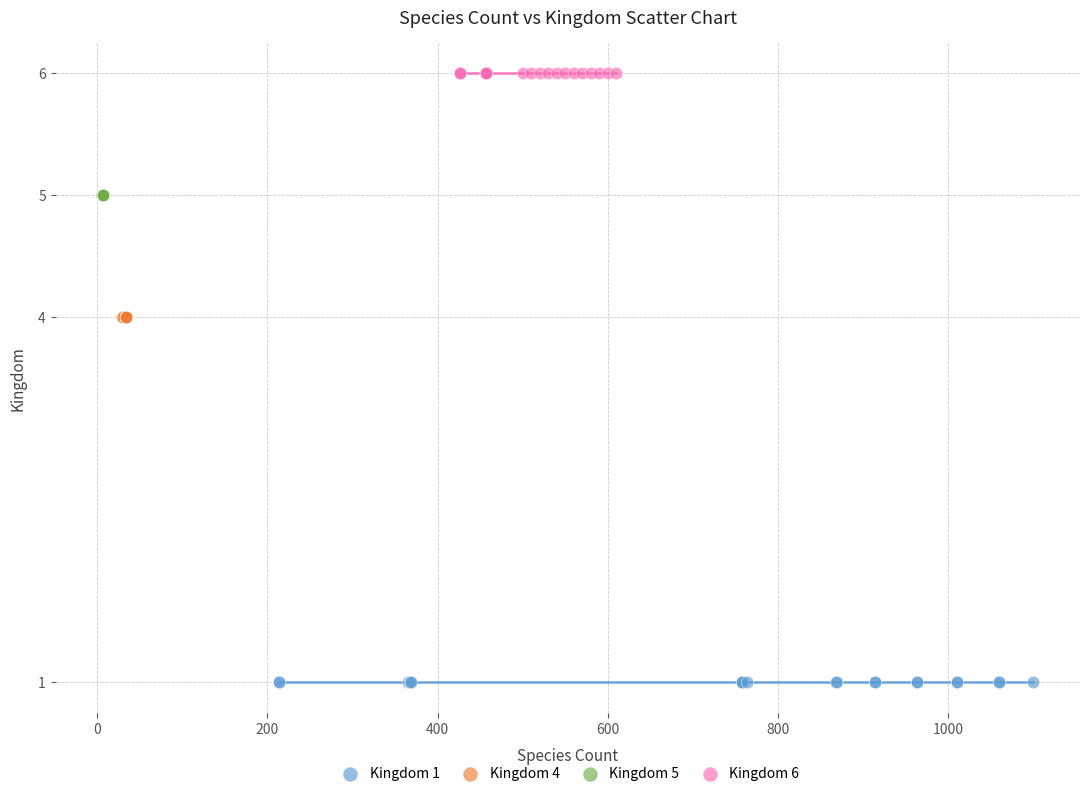

What are all the series names shown in the legend?

Kingdom 1, Kingdom 4, Kingdom 5, Kingdom 6